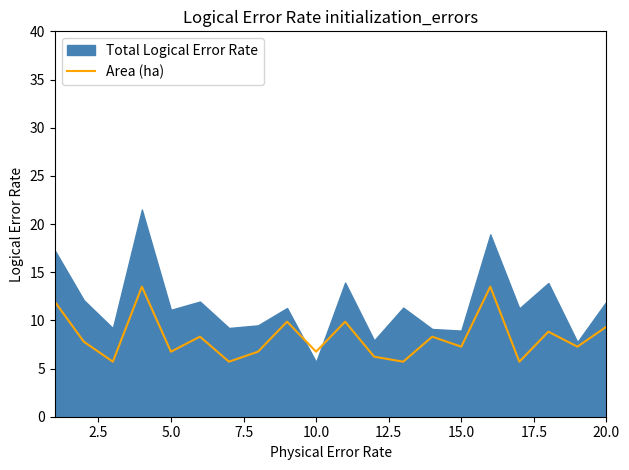

What is the maximum value for Area (ha)?

13.5